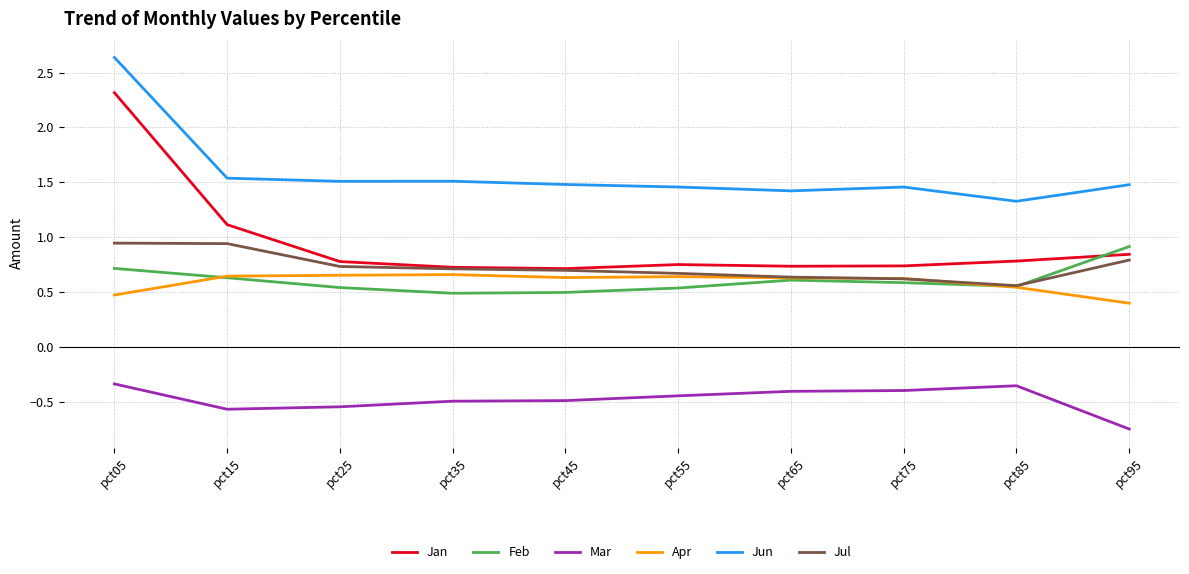

Is the value of Apr at pct15 greater than the value of Jun at pct55?

No